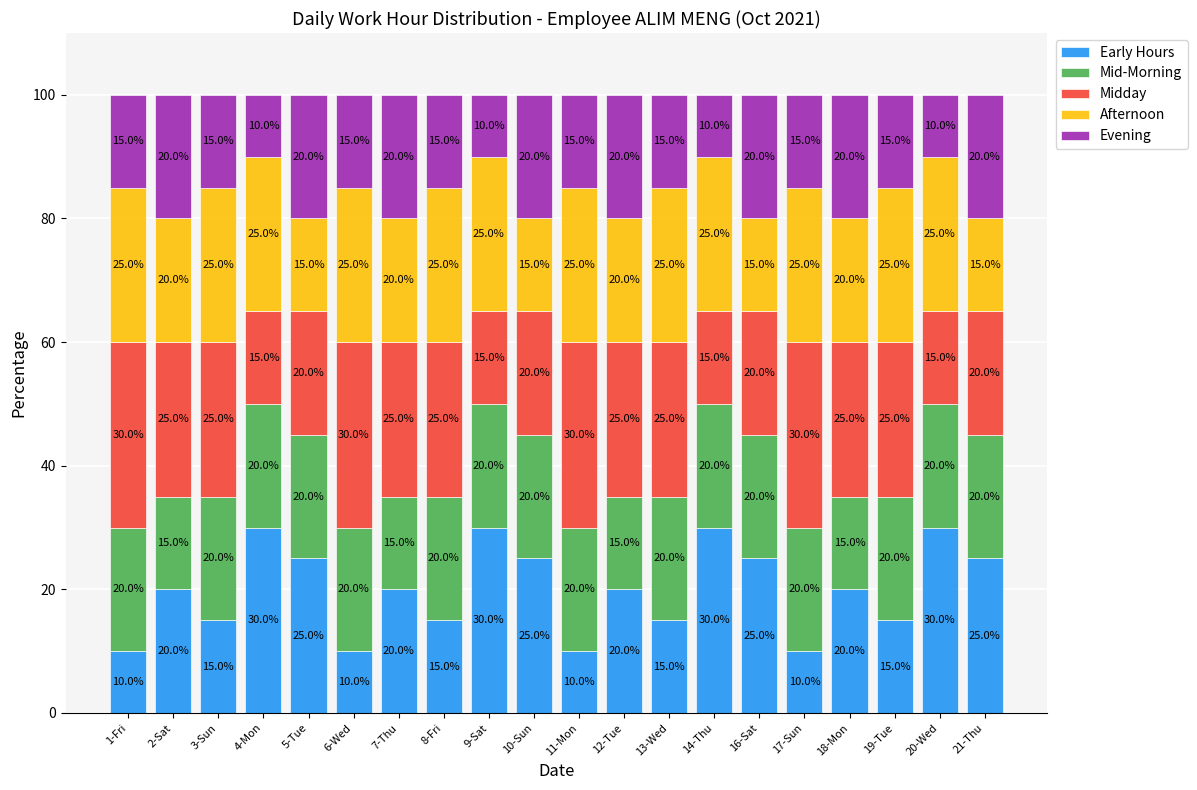

What is the sum of all Early Hours values?

400